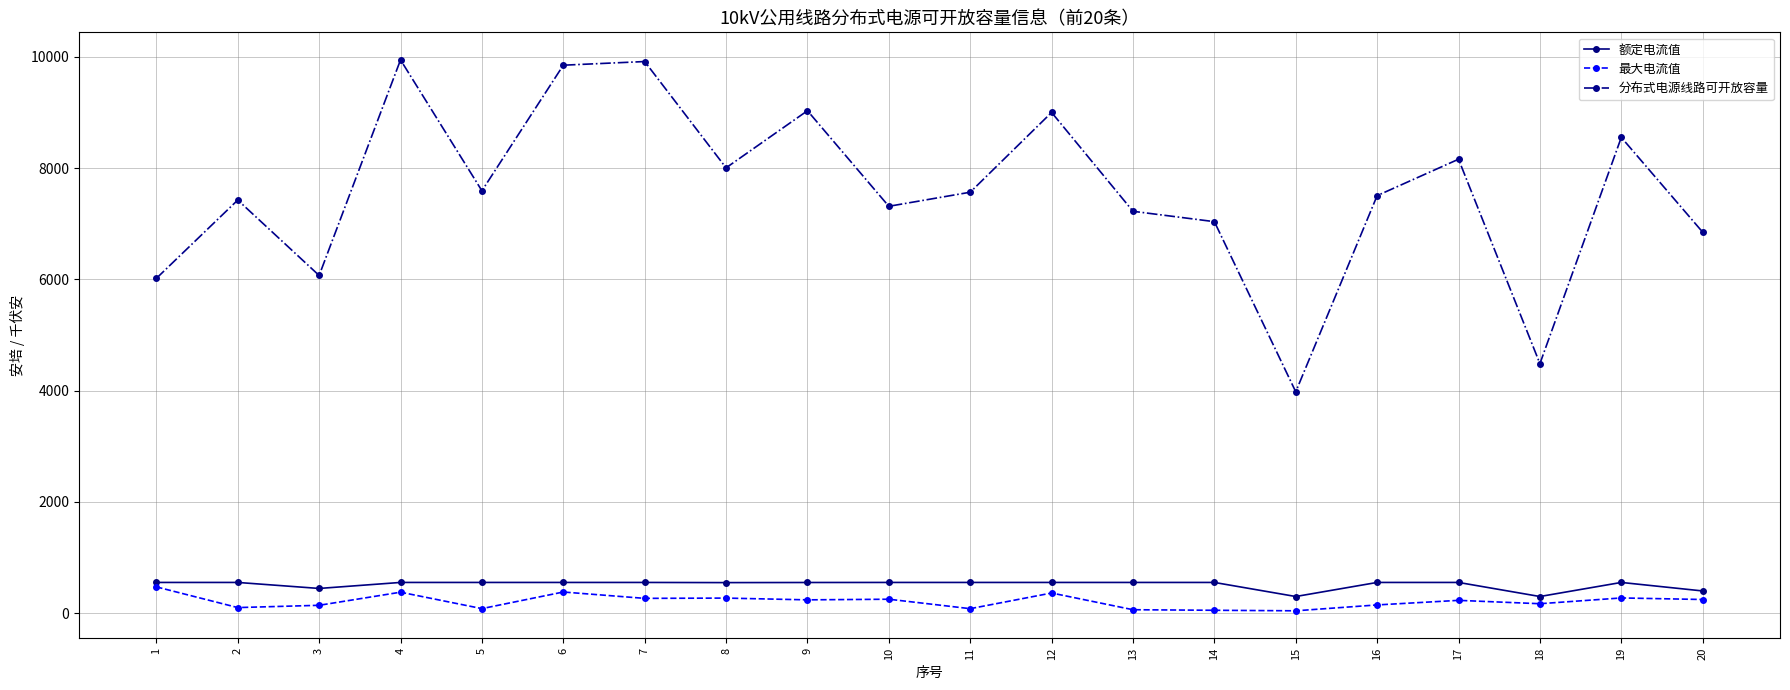

What is the spread (max minus min) of values at 18?

4314.5